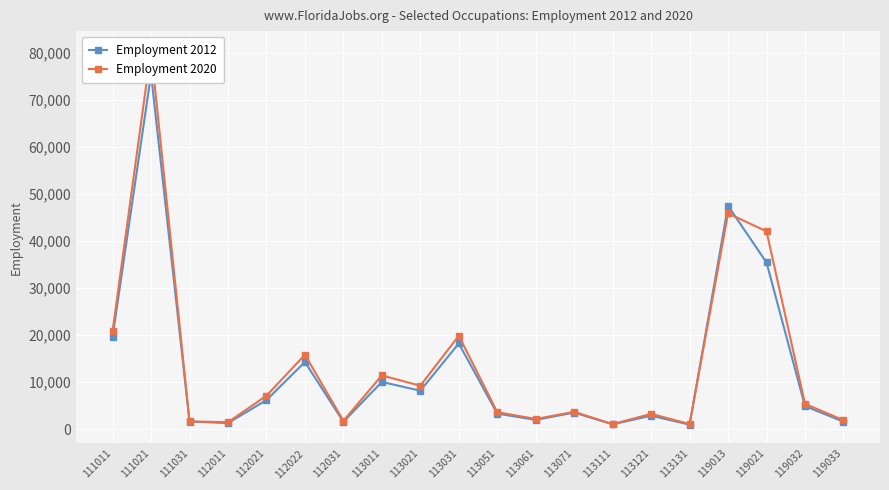

What is the sum of all Employment 2012 values?

260010